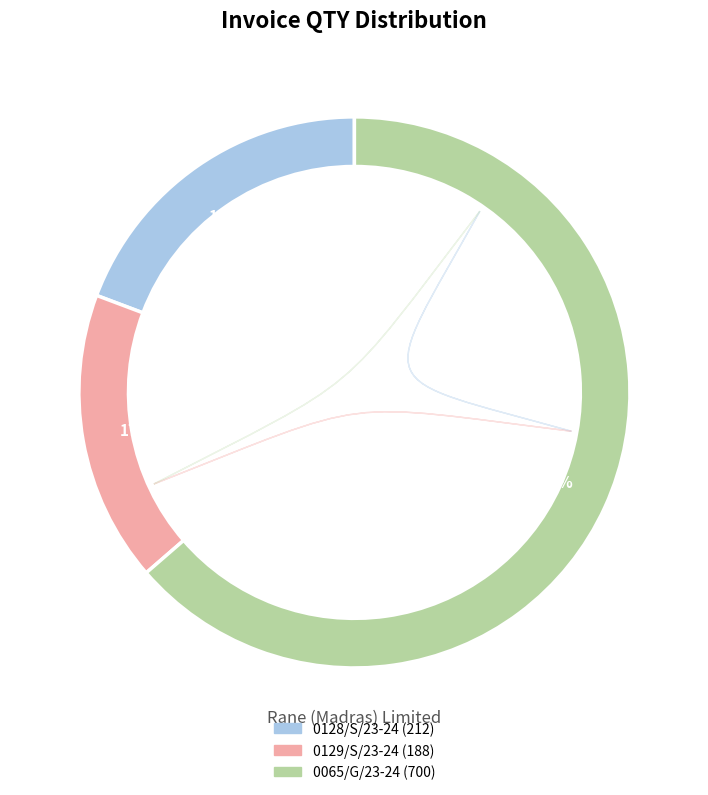

What is the largest slice in the pie chart?

0065/G/23-24